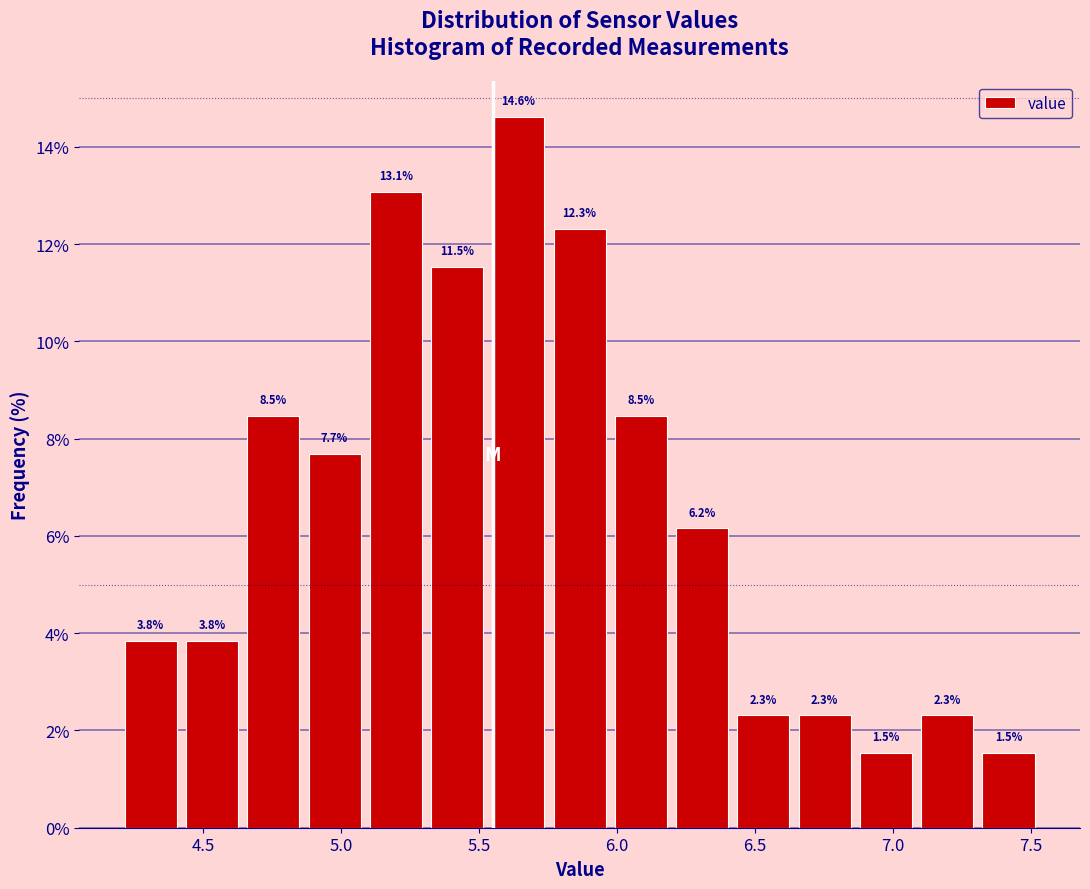

What is the height of the bar covering 5.75 to 6.00 on the x-axis? The bar edges are not printed on the chart, so give them approximately, as read against the axis.

12.3